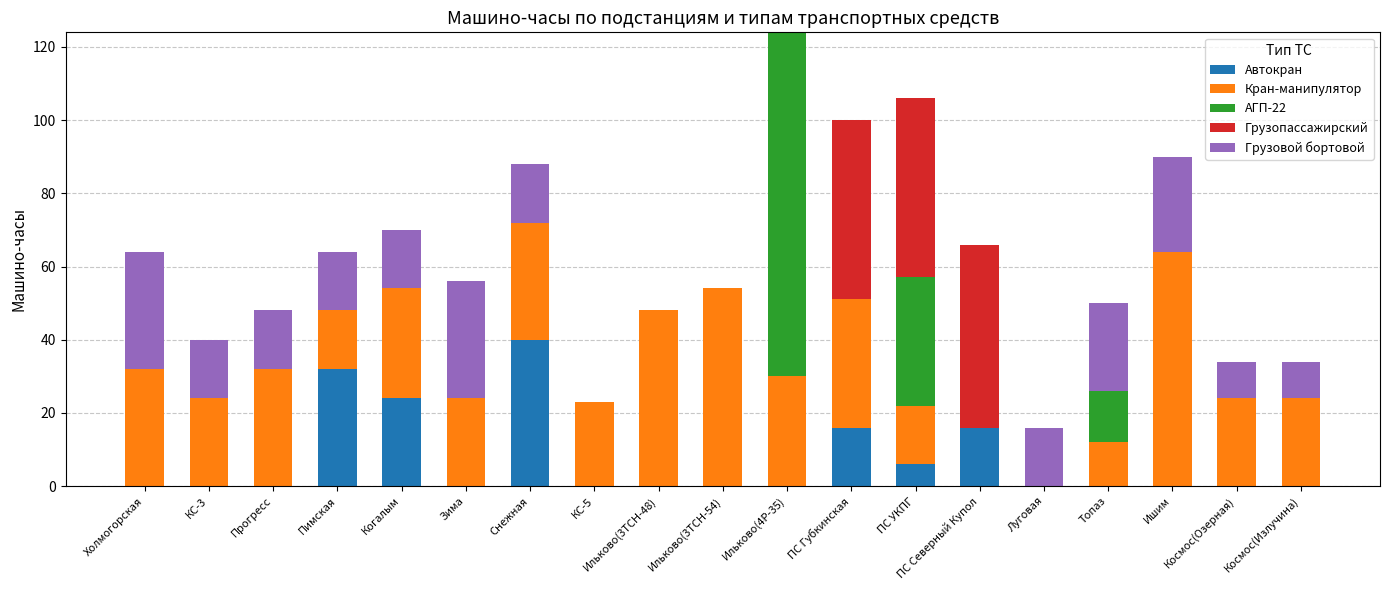

Count the number of data series in this chart.

5